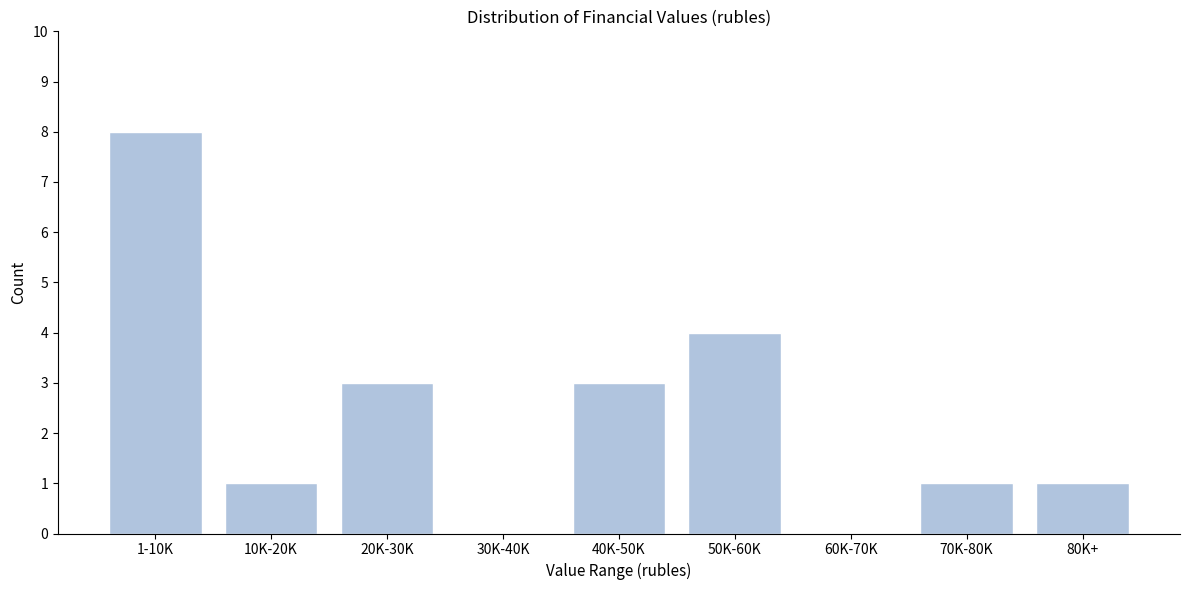

Reading left to right, extract all data points from this chart.

1-10K=8	10K-20K=1	20K-30K=3	30K-40K=0	40K-50K=3	50K-60K=4	60K-70K=0	70K-80K=1	80K+=1